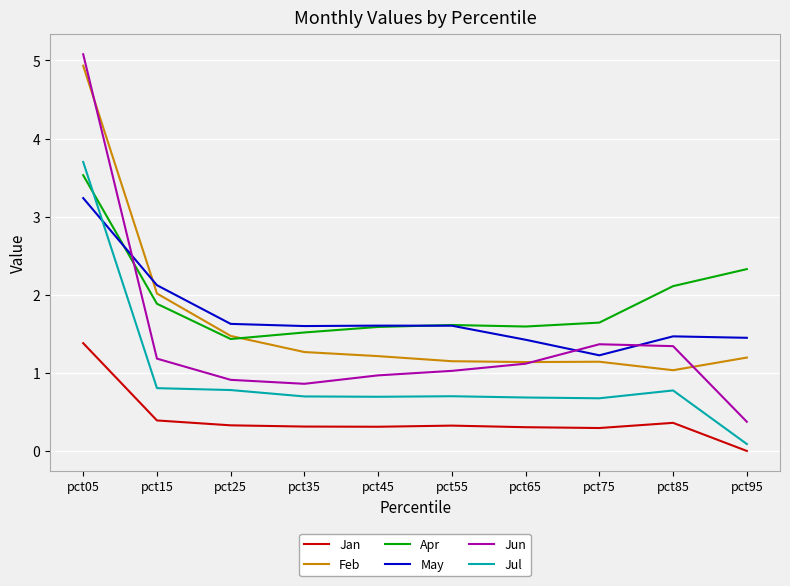

Between pct05 and pct65, which series saw the biggest shift?

Jun